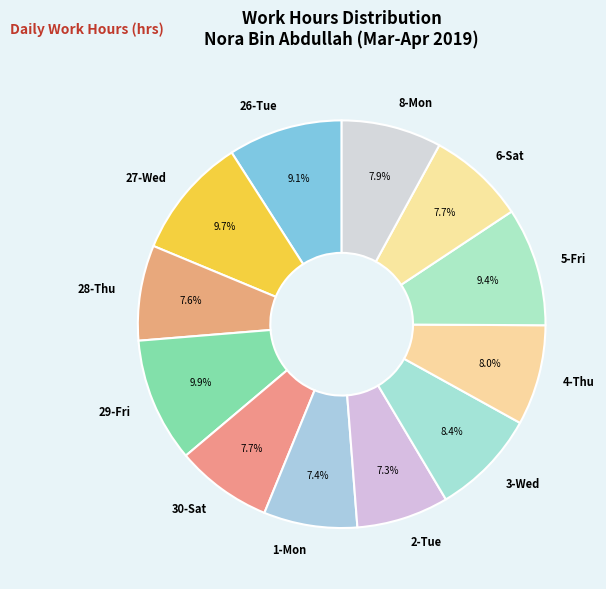

Count the number of slices in the pie.

12